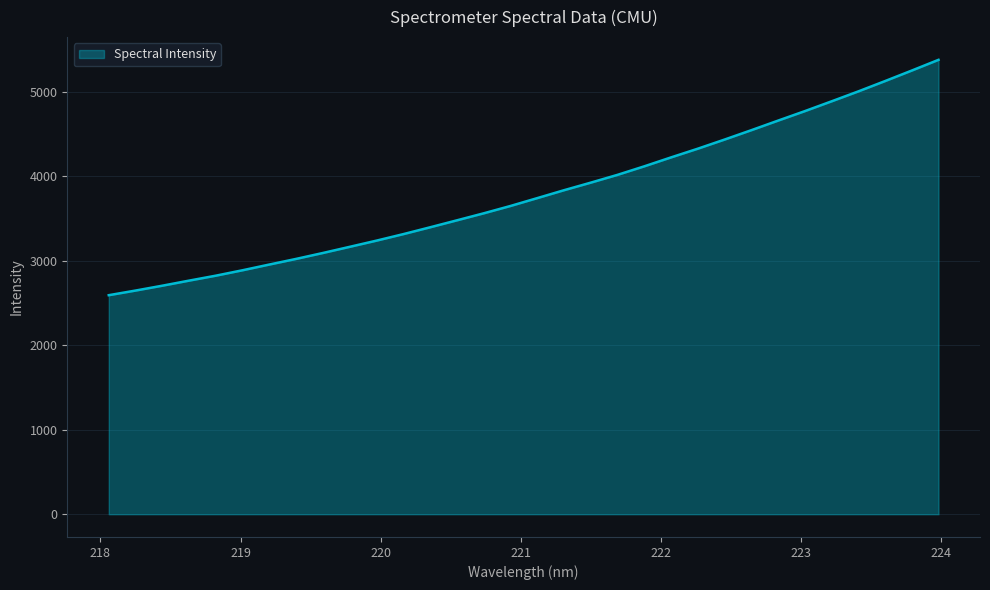

What is the greatest value displayed?

5379.3